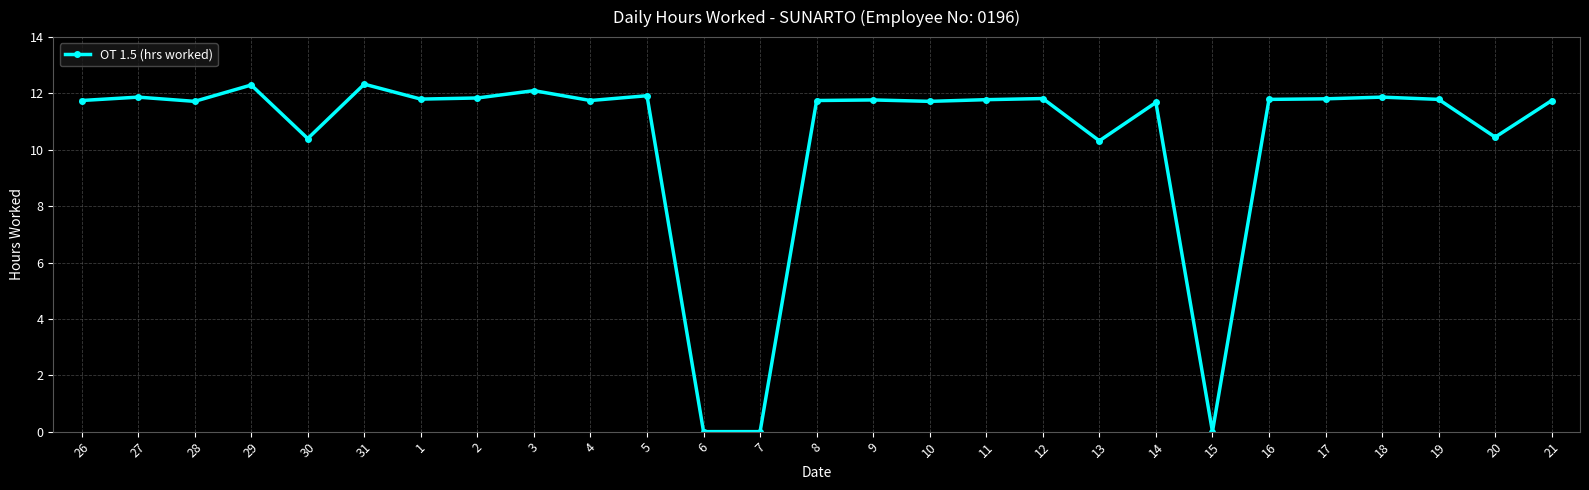

Where does the data first go above 11?

26